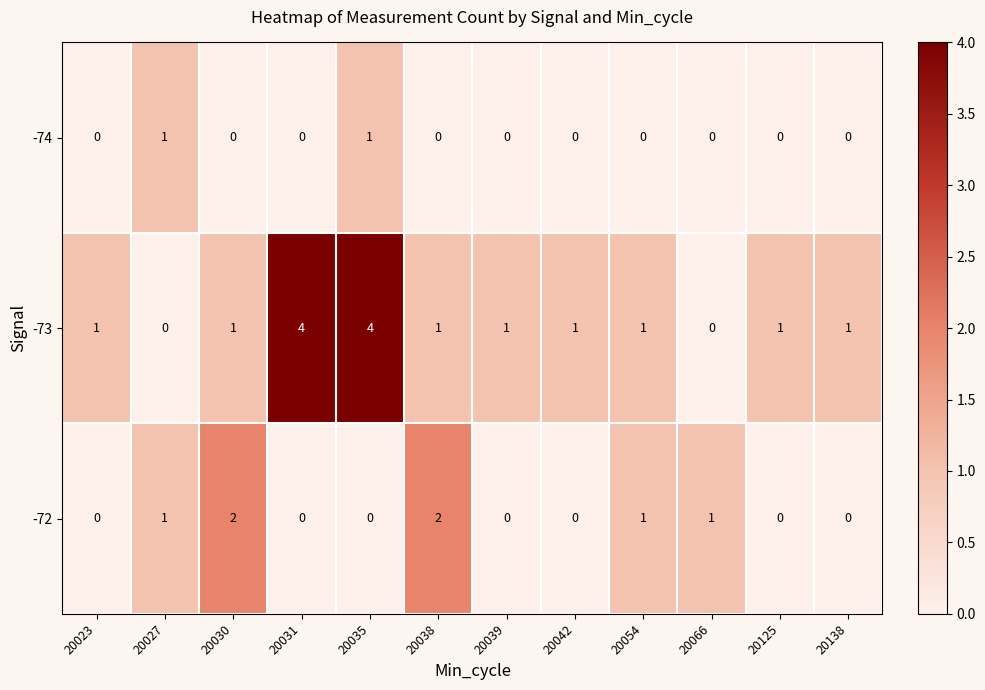

What is the difference between the maximum and minimum values in the -73 series?

4